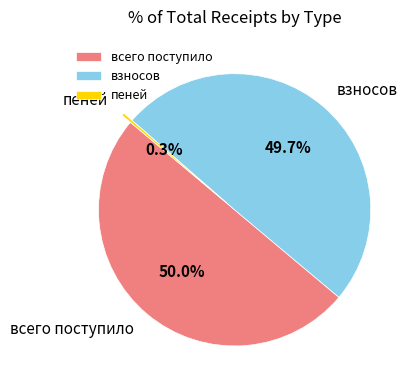

Which has a higher value, всего поступило or пеней?

всего поступило